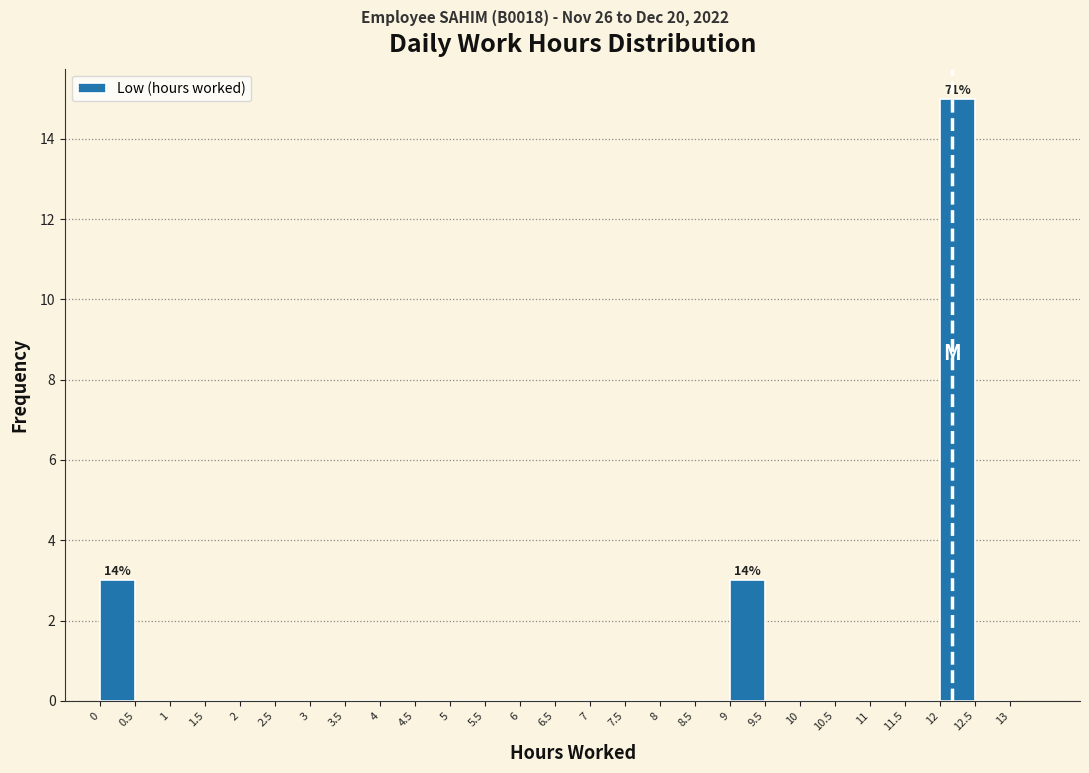

Which range on the x-axis has the tallest bar?

12 to 12.5